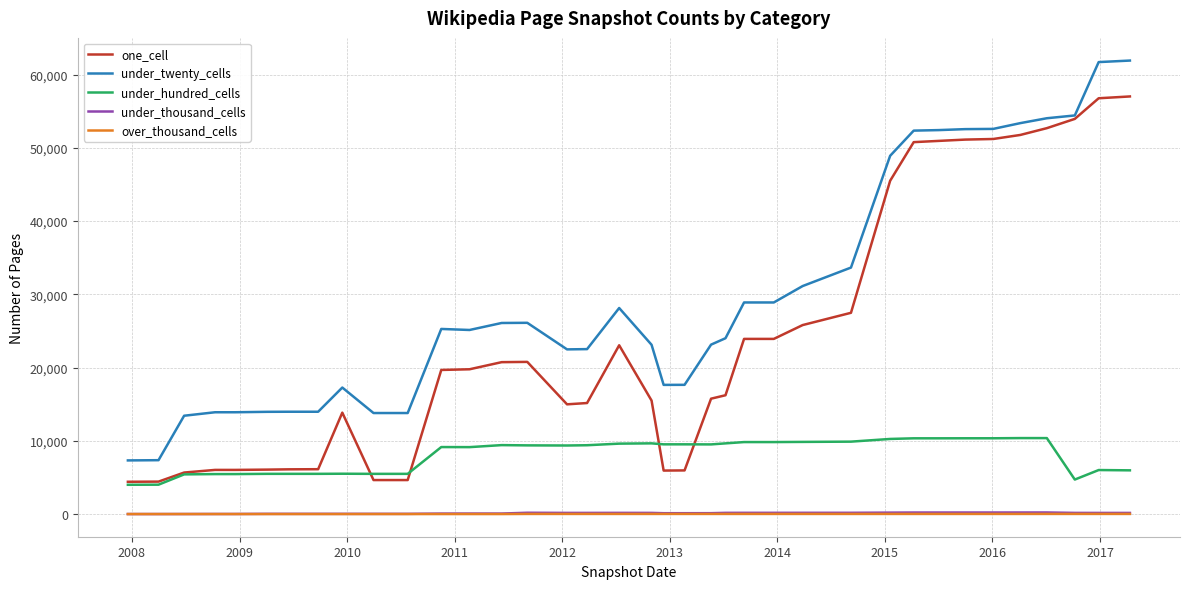

True or false: under_hundred_cells and over_thousand_cells cross at least once.

False